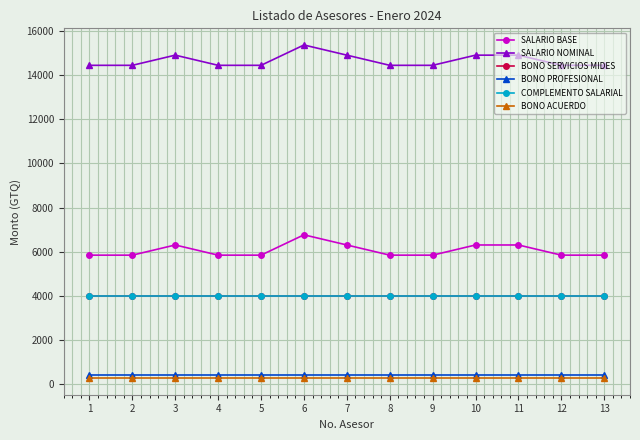

Does the chart have visible grid lines?

Yes